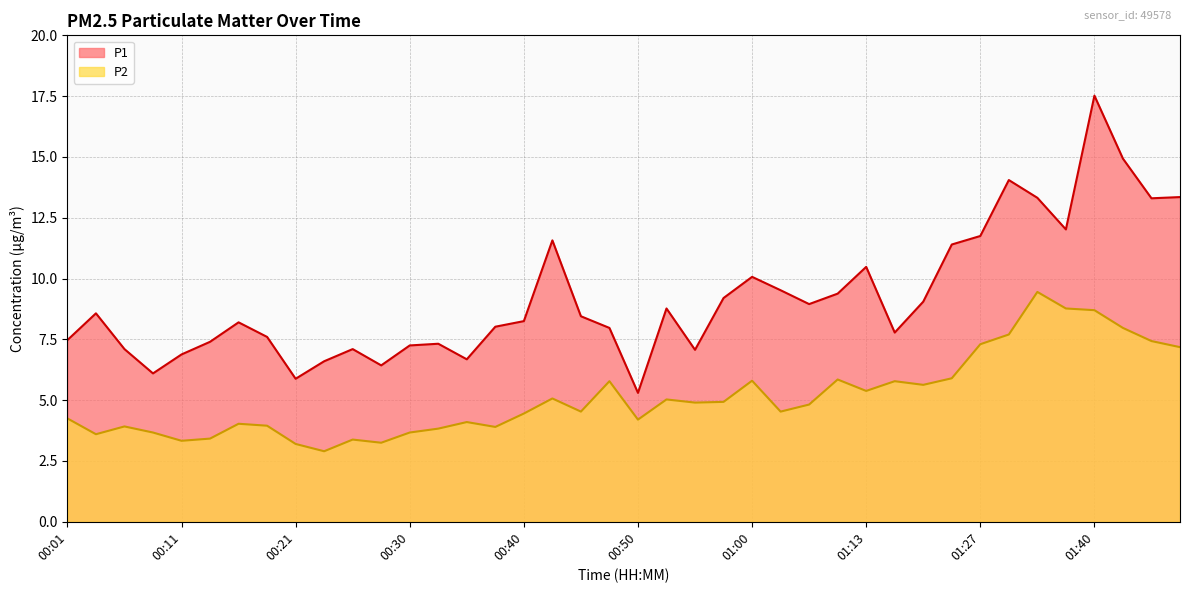

At 00:18, list the series in order from largest to smallest.

P1, P2